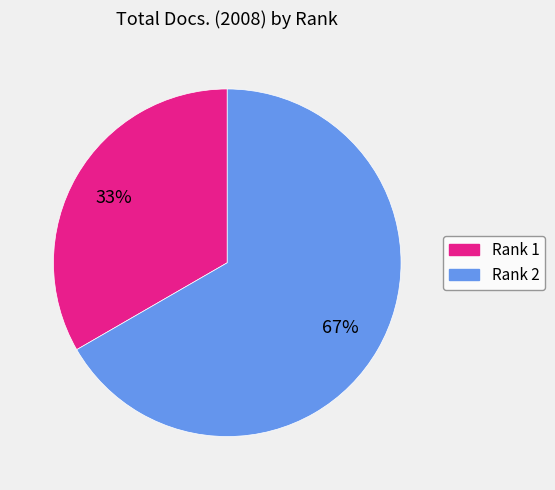

To the nearest percent, what is the combined percentage of Rank 2 and Rank 1?

100%